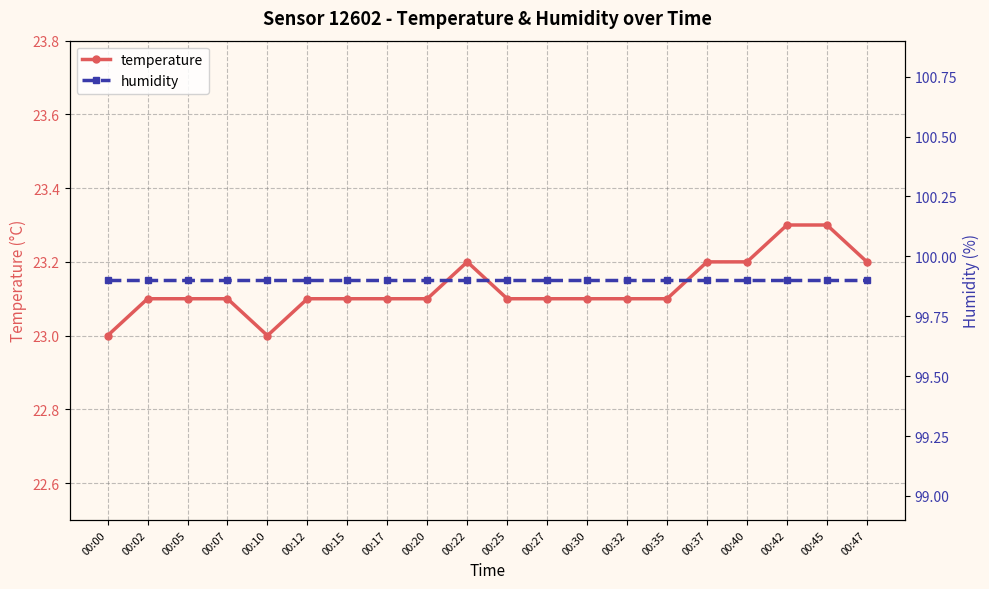

Which has a higher value, 00:25 or 00:27?

00:25